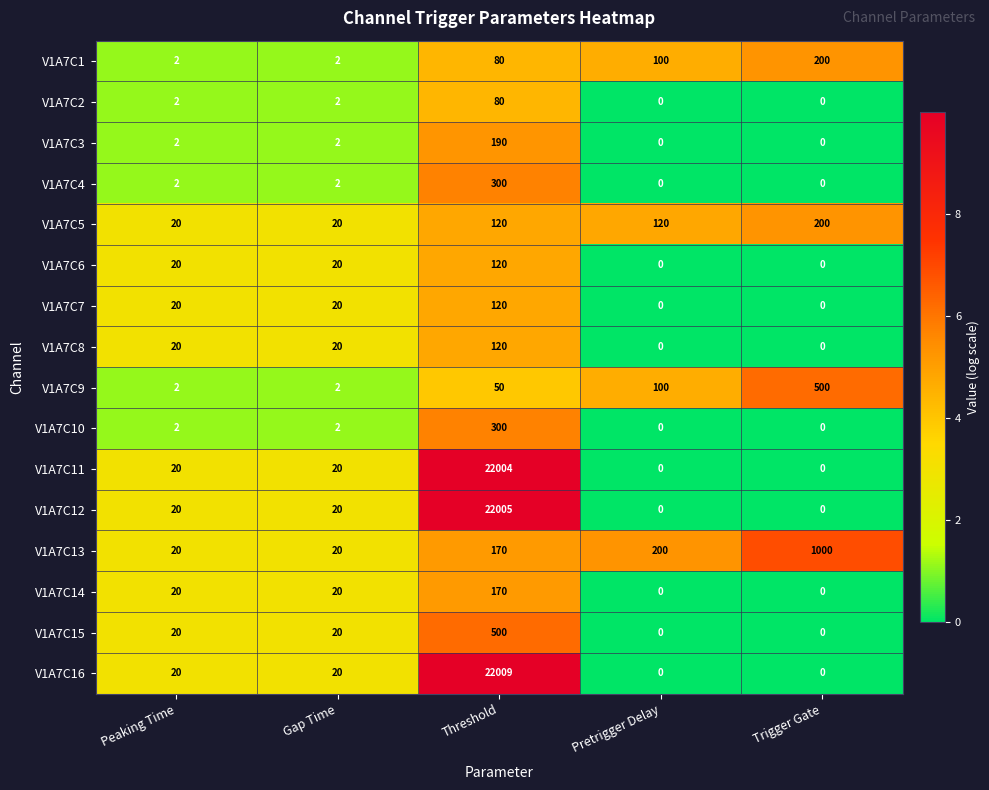

Is the value of V1A7C10 at Pretrigger Delay greater than the value of V1A7C6 at Threshold?

No